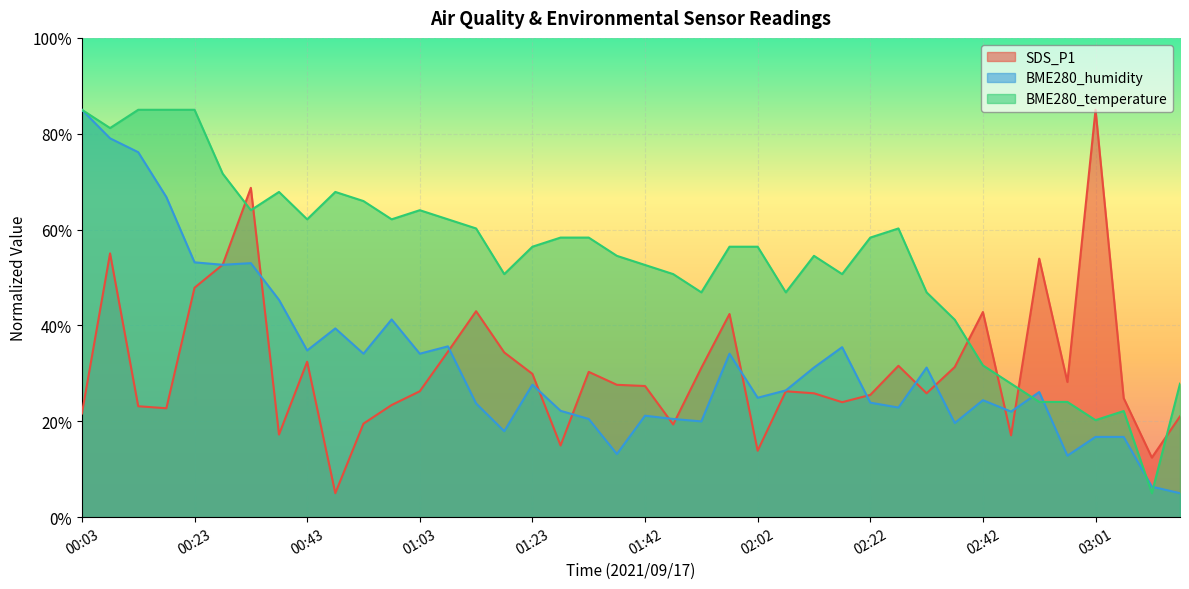

How many values in the SDS_P1 series are below 27?

20